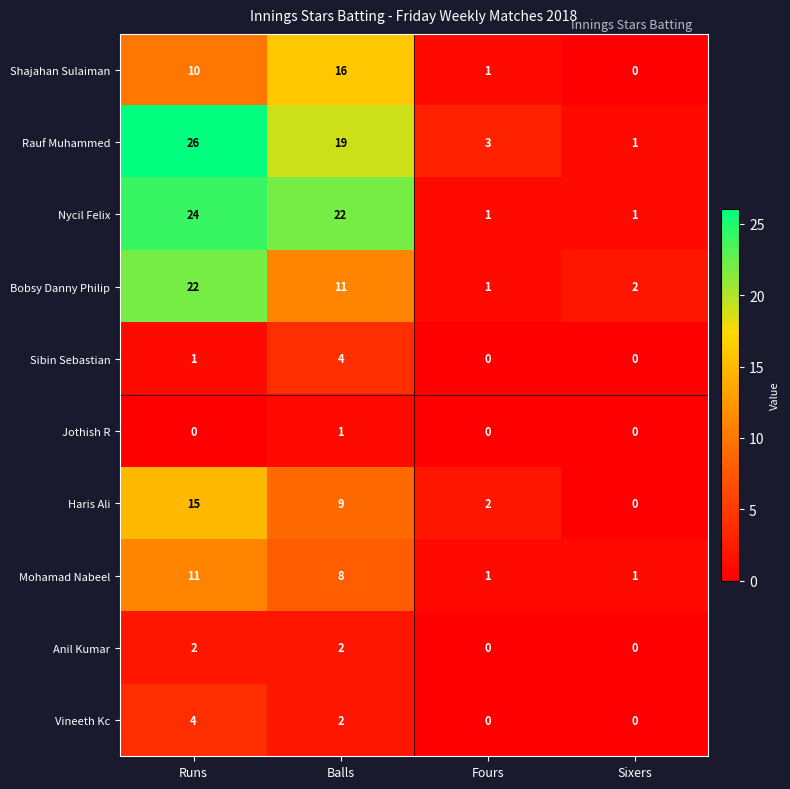

The Sibin Sebastian series shows 0 at Sixers. True or false?

True